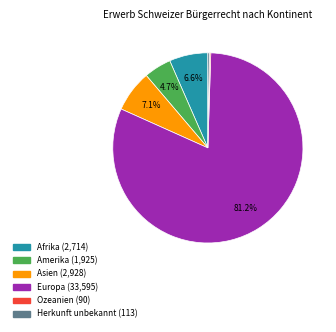

Which category has the biggest portion of the pie?

Europa